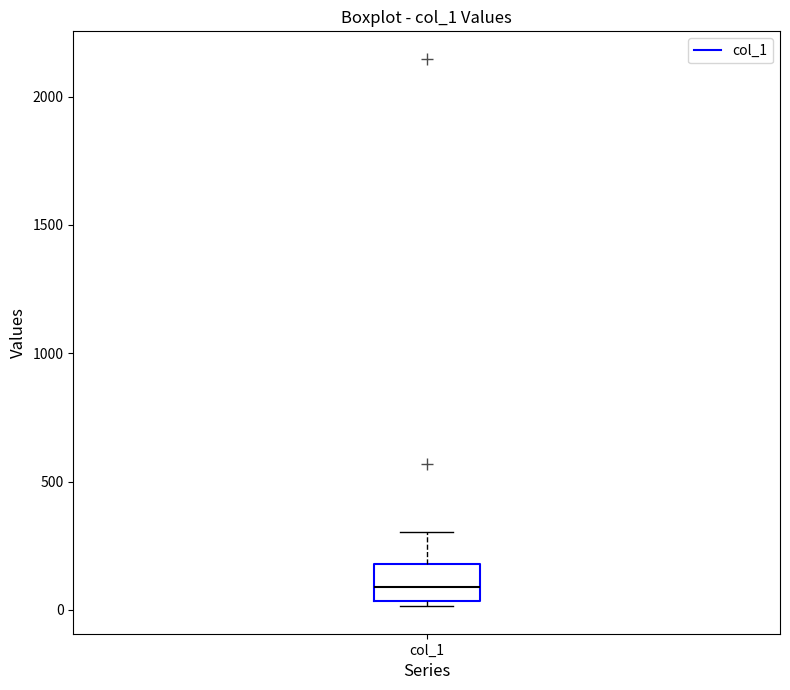

Where is the lower edge of the box for col_1 on the y-axis? The values are not printed on the chart, so give them approximately, as read against the axis.

50